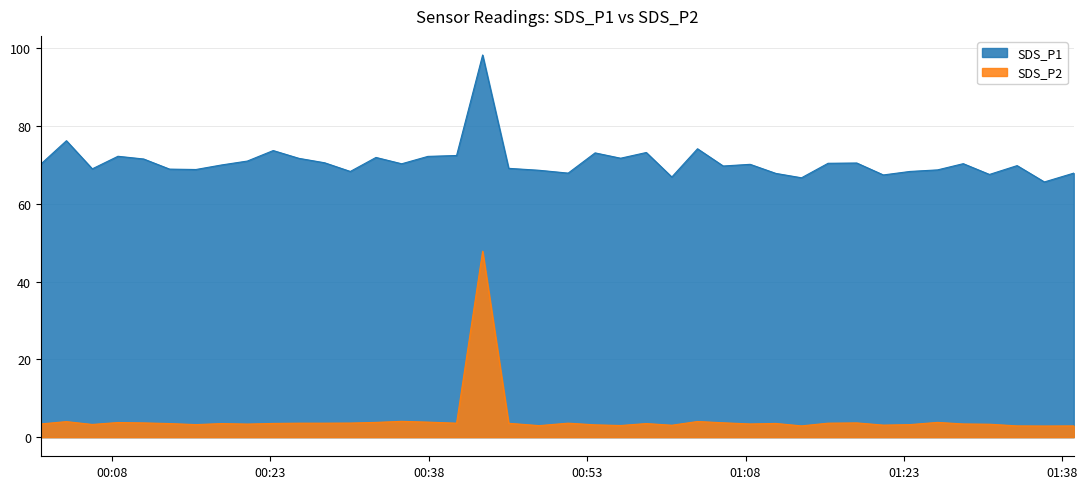

How many values in the SDS_P1 series exceed 70?

21